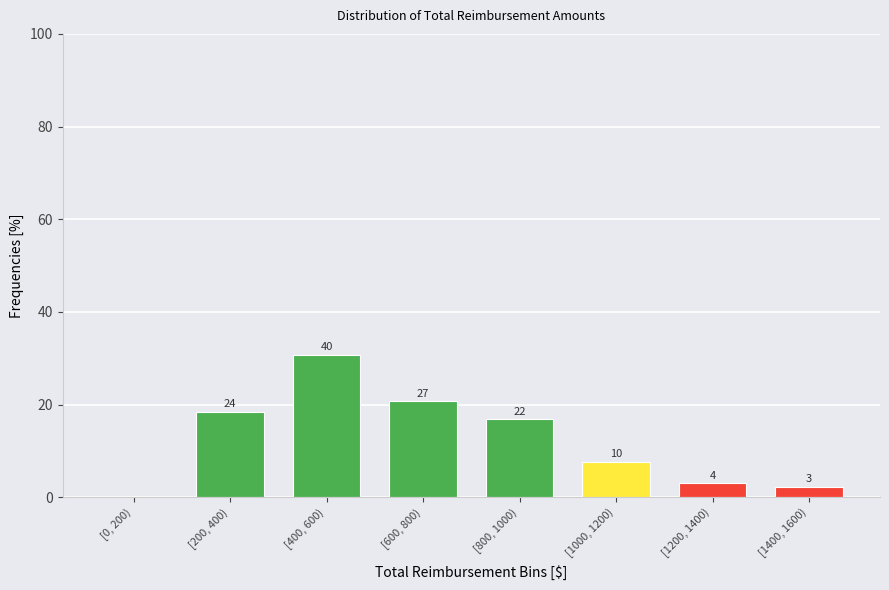

Are the bars horizontal?

No